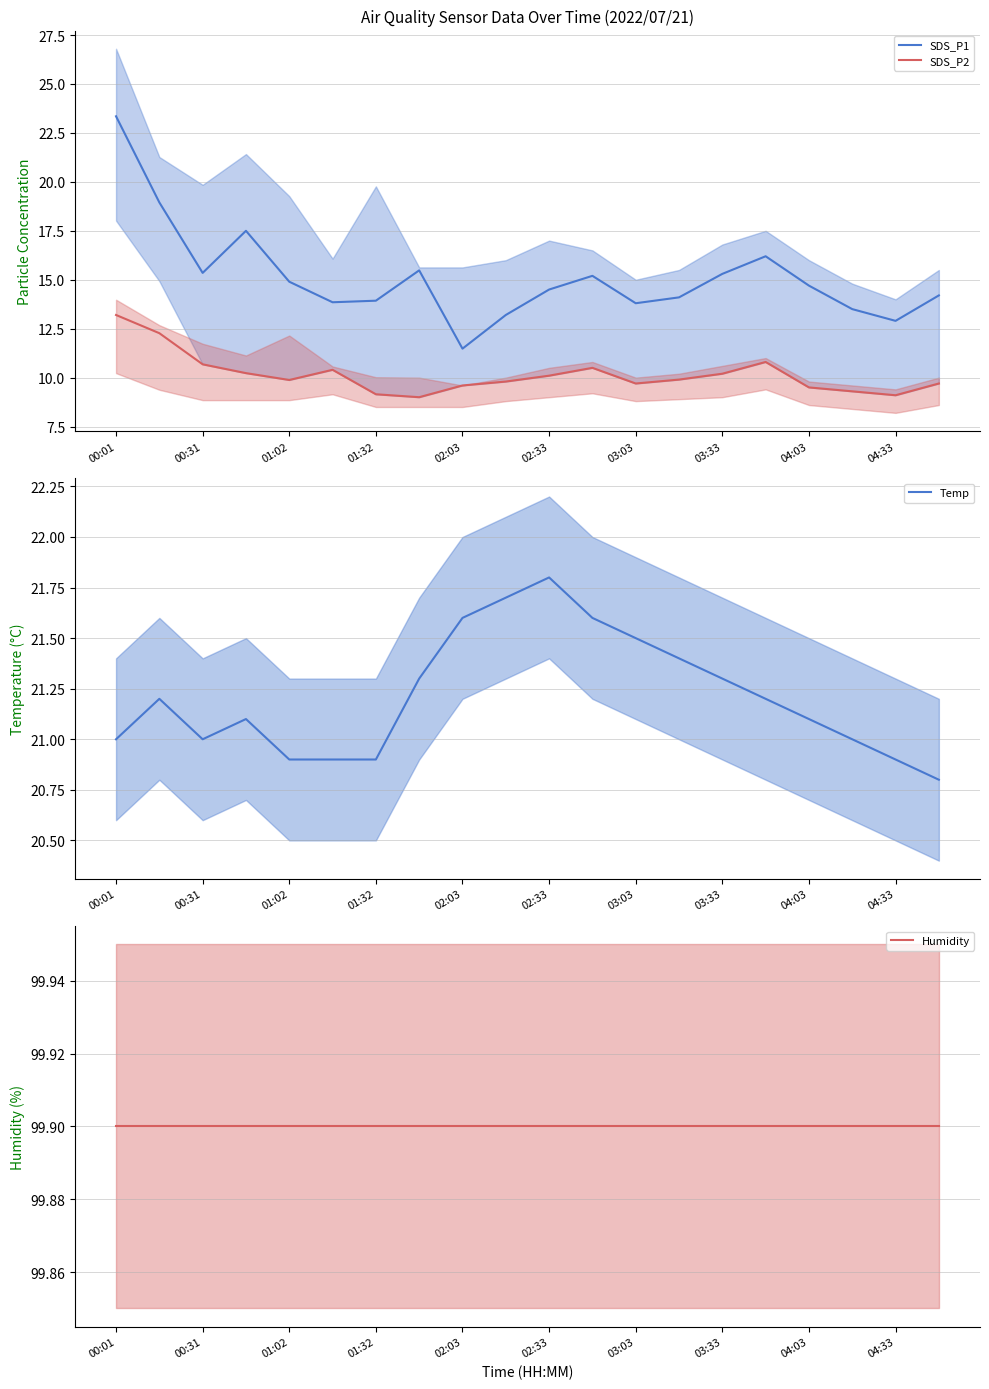

True or false: SDS_P1 has a value of 6.0 at 15.

False